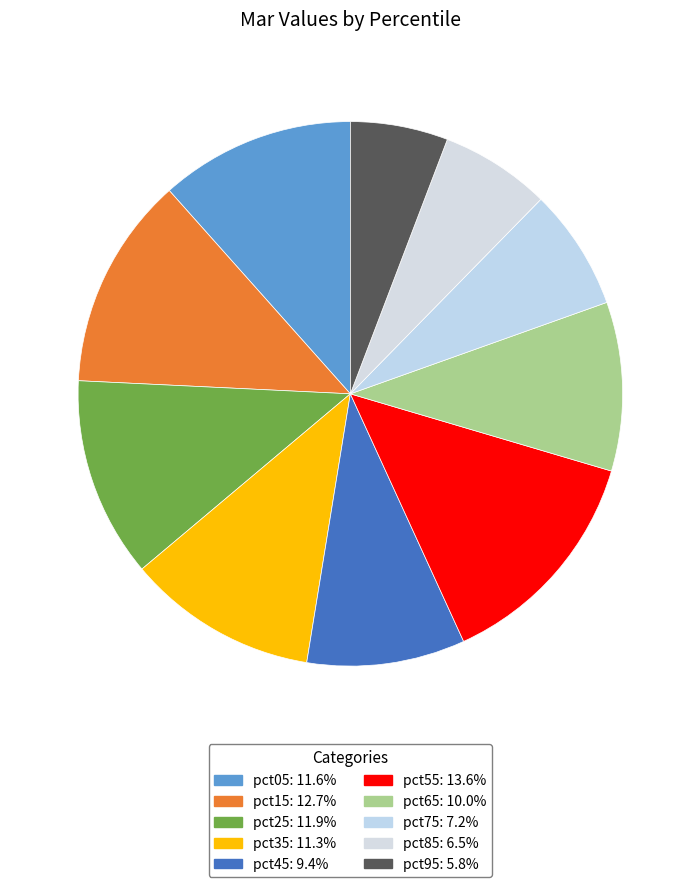

To the nearest percent, what percentage of the pie is pct25?

12%